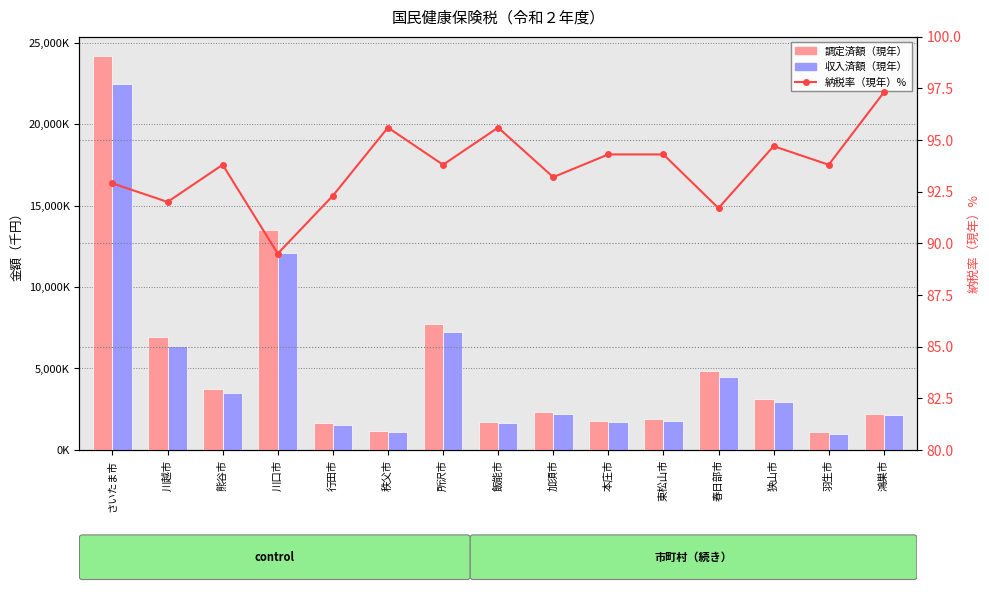

Reading left to right, list all the values displayed in this chart.

調定済額（現年）: 24169100.0	6949570.0	3715801.0	13475350.0	1618625.0	1130872.0	7713844.0	1697597.0	2329170.0	1787981.0	1902746.0	4867443.0	3100646.0	1068246.0	2195337.0
収入済額（現年）: 22460726.0	6393721.0	3483961.0	12066895.0	1494485.0	1081246.0	7233577.0	1622255.0	2170776.0	1686450.0	1794395.0	4462191.0	2935618.0	1001544.0	2136129.0
納税率（現年）%: 92.9	92.0	93.8	89.5	92.3	95.6	93.8	95.6	93.2	94.3	94.3	91.7	94.7	93.8	97.3